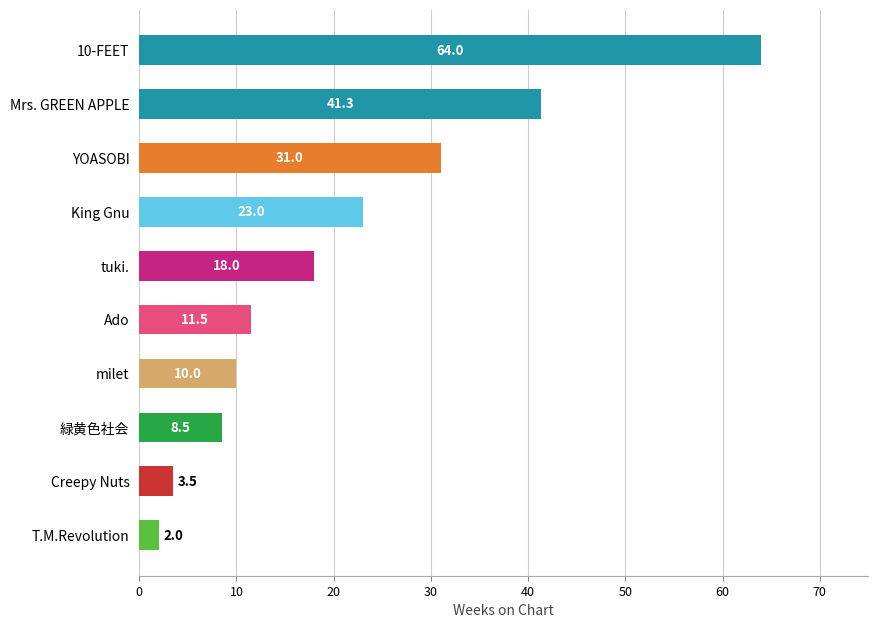

What is the ratio of the value at King Gnu to the value at Mrs. GREEN APPLE?

0.6